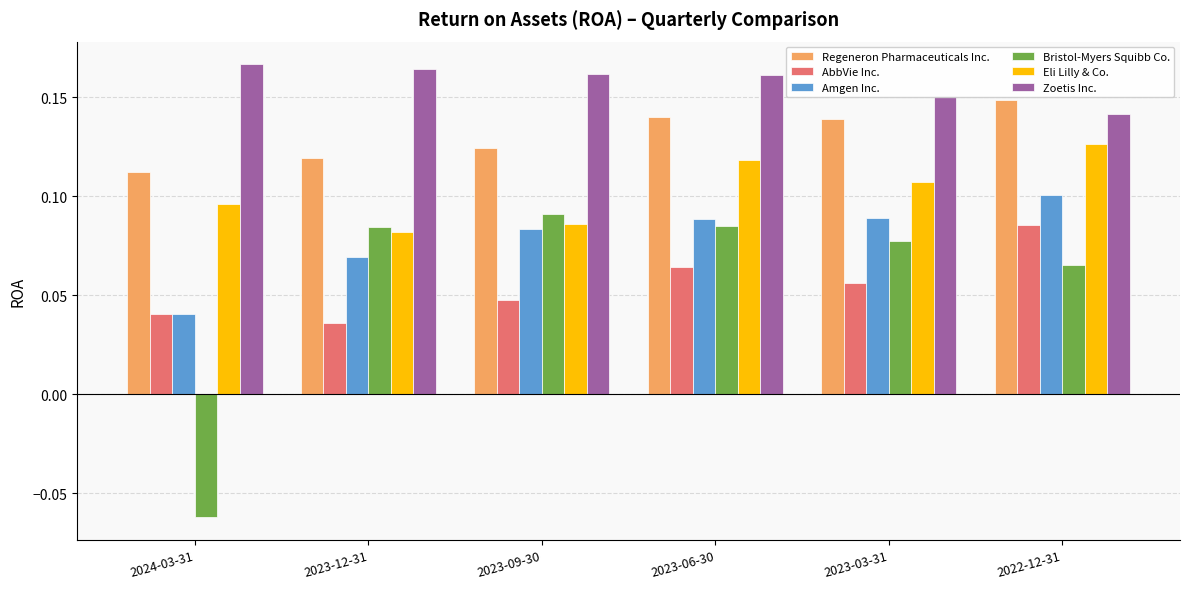

At which label does Amgen Inc. reach its minimum?

2024-03-31